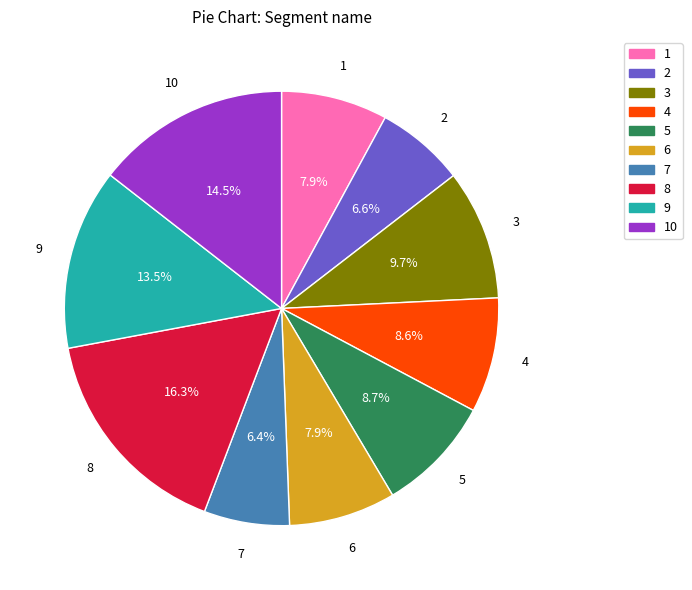

Is there any slice that represents more than half of the pie?

No